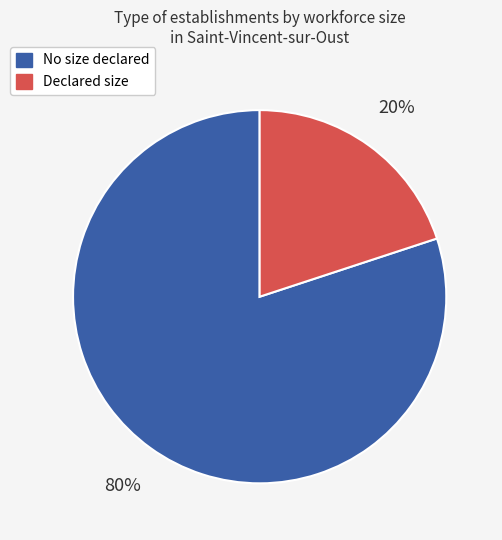

To the nearest percent, what is the average slice percentage?

50%